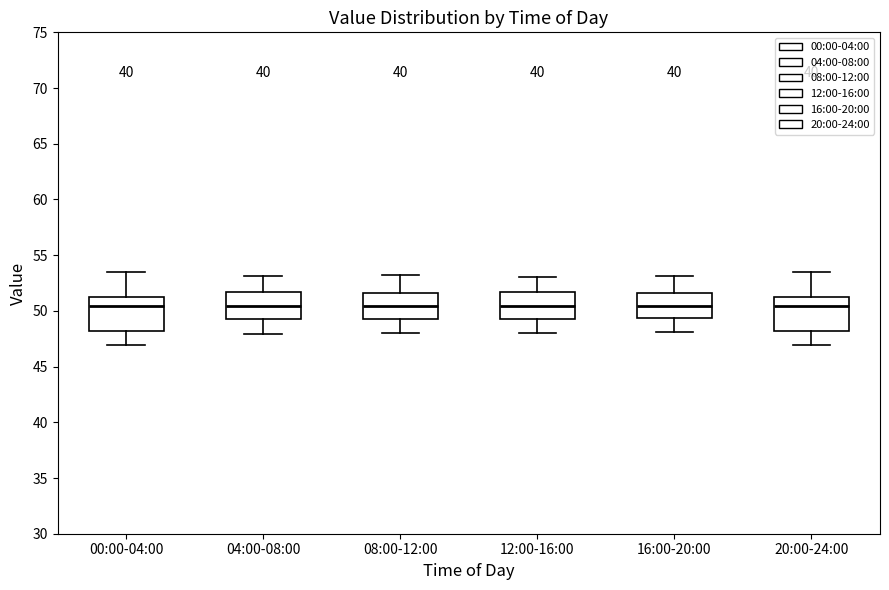

Where does the median line of the box for 04:00-08:00 sit on the y-axis? The values are not printed on the chart, so give them approximately, as read against the axis.

50.5